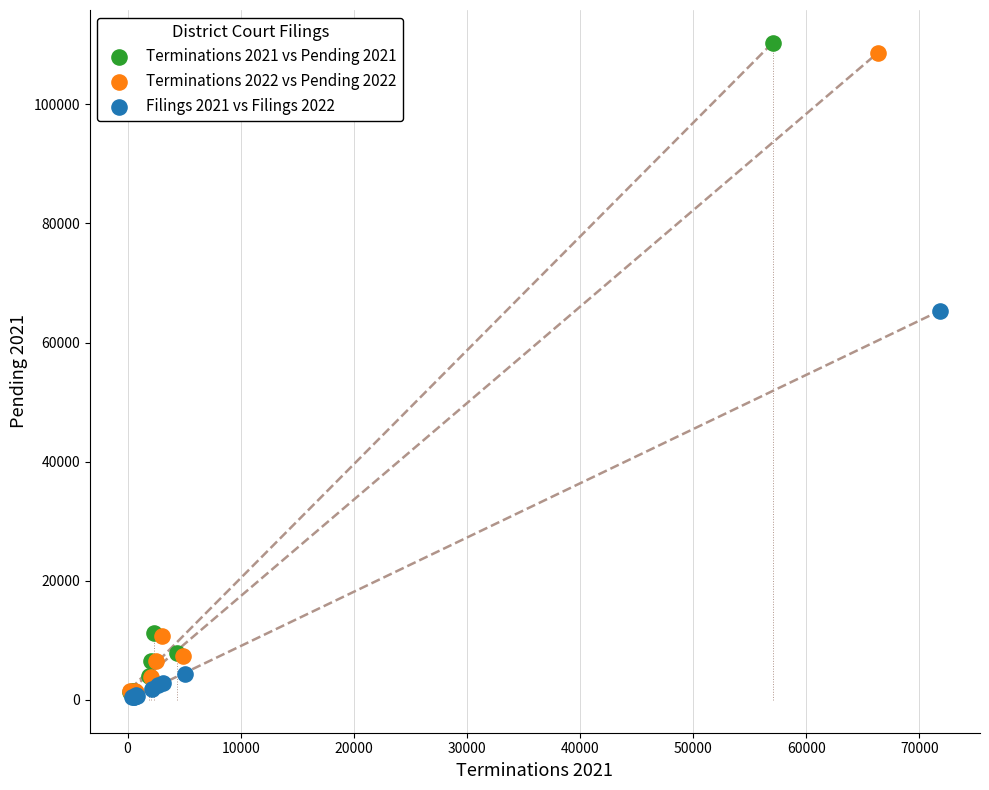

Which series has the largest Y range (max minus min)?

Terminations 2021 vs Pending 2021